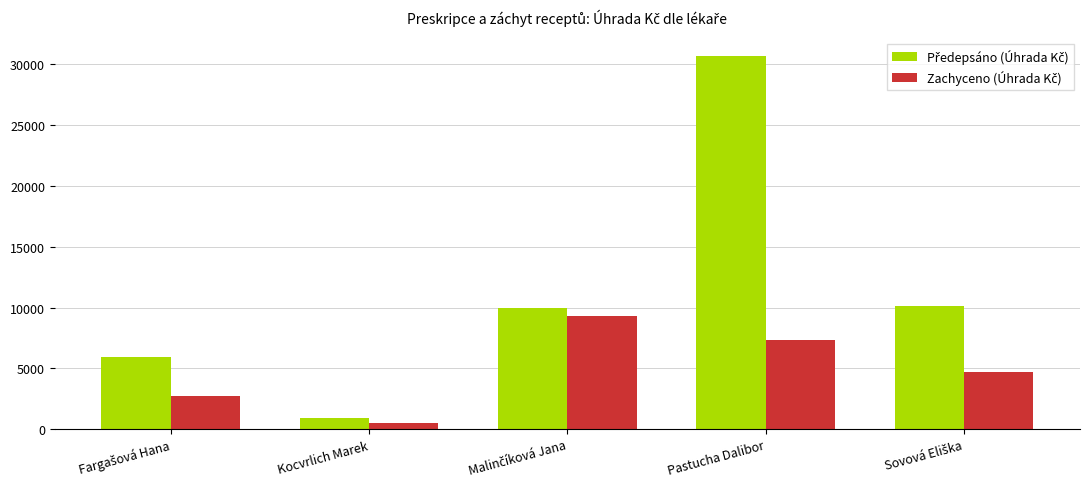

At which category is the sum across all series the highest?

Pastucha Dalibor